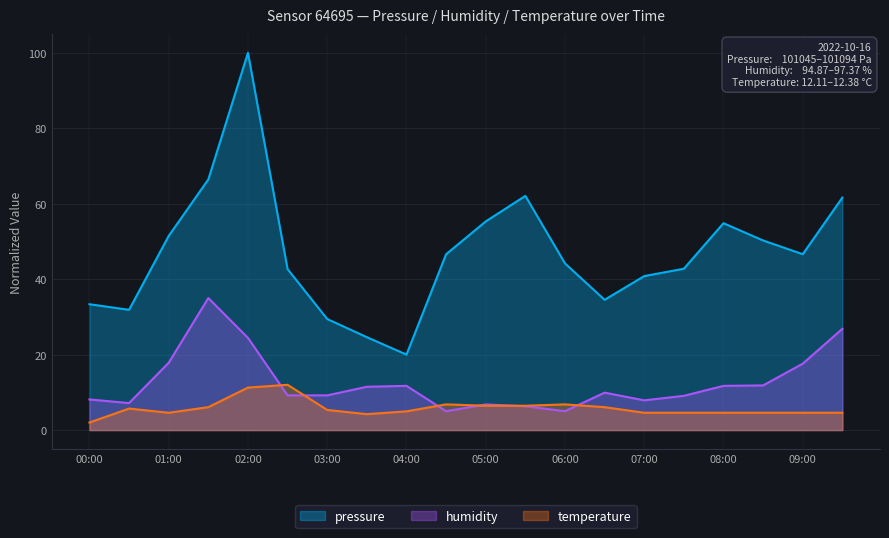

Which series has the widest spread of values?

pressure